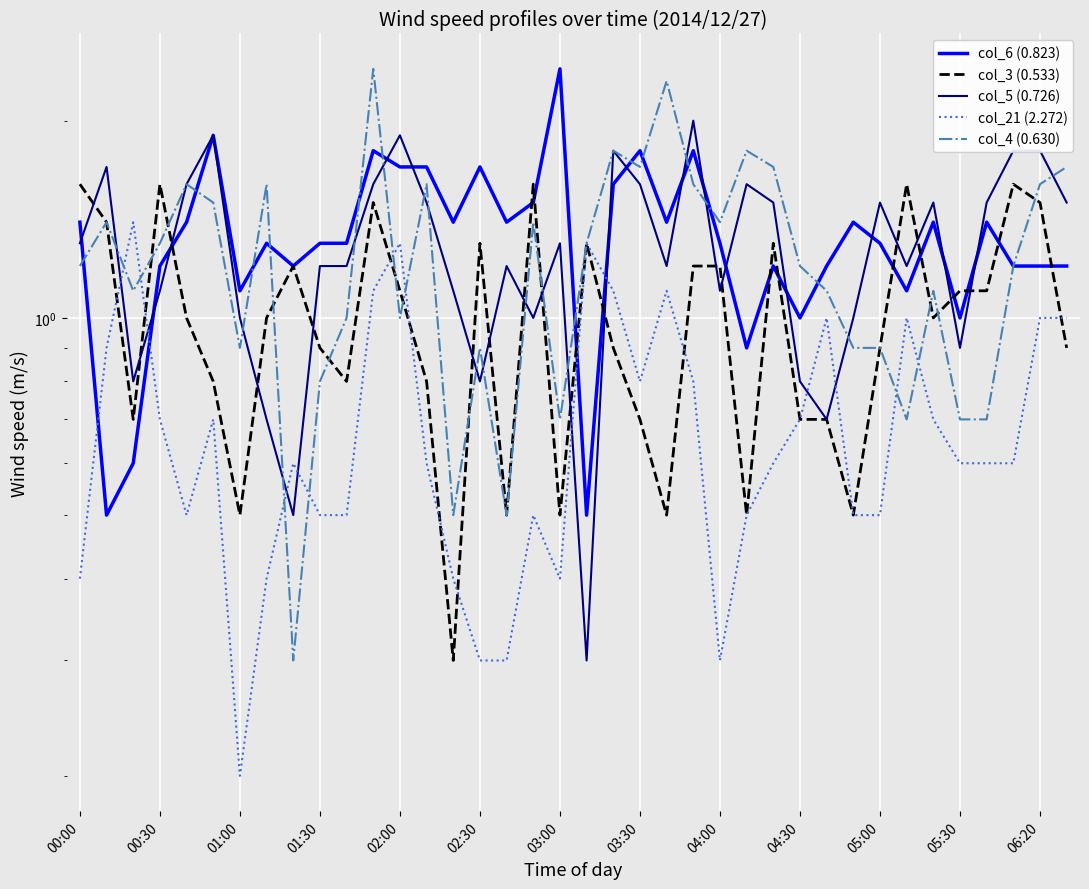

At 23, list the series in order from largest to smallest.

col_5 (0.726), col_6 (0.823), col_4 (0.630), col_3 (0.533), col_21 (2.272)